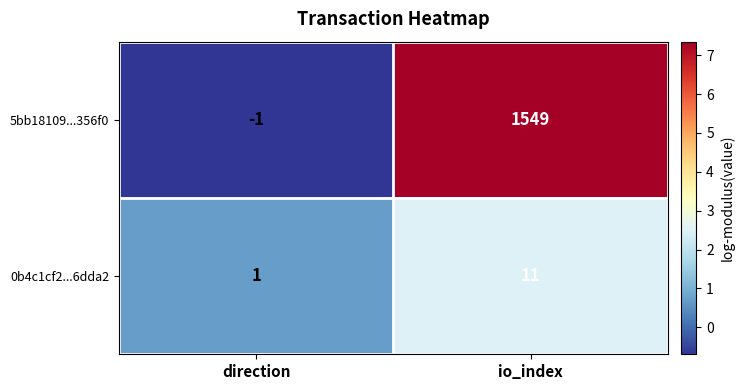

The value of 5bb18109...356f0 at io_index is 809. True or false?

False